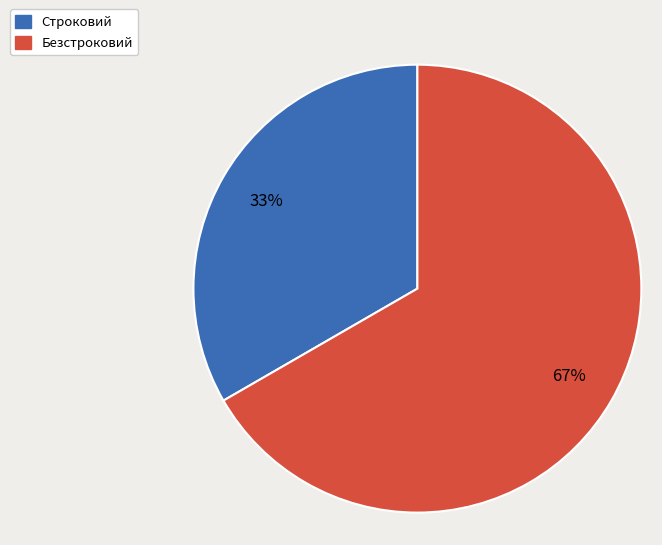

What is the ratio of the value at Безстроковий to the value at Строковий?

2.0